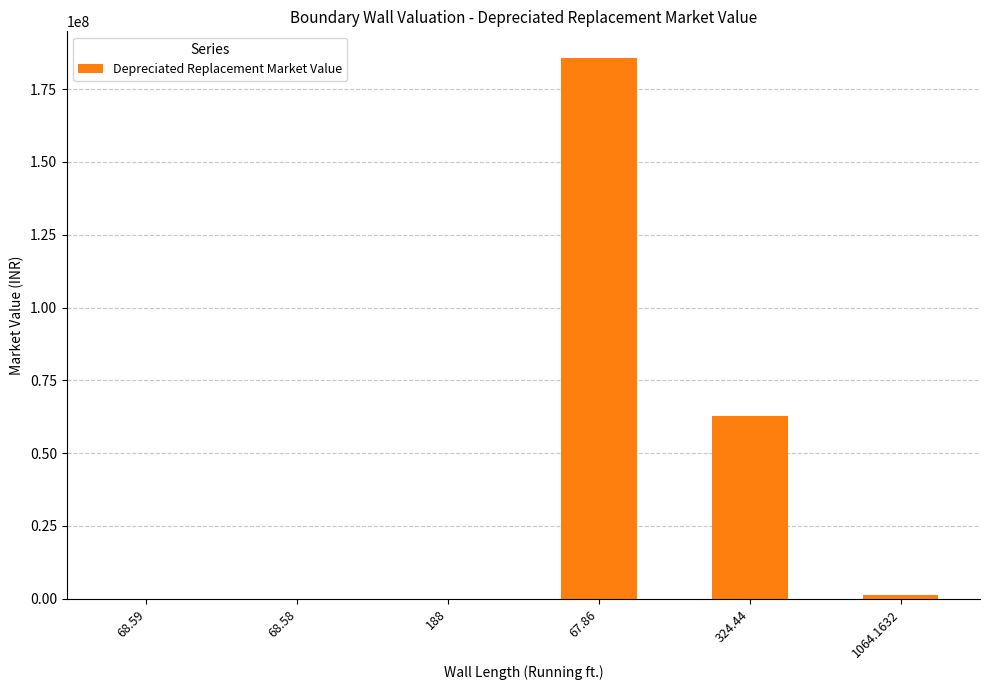

What is the greatest value displayed?

185577000